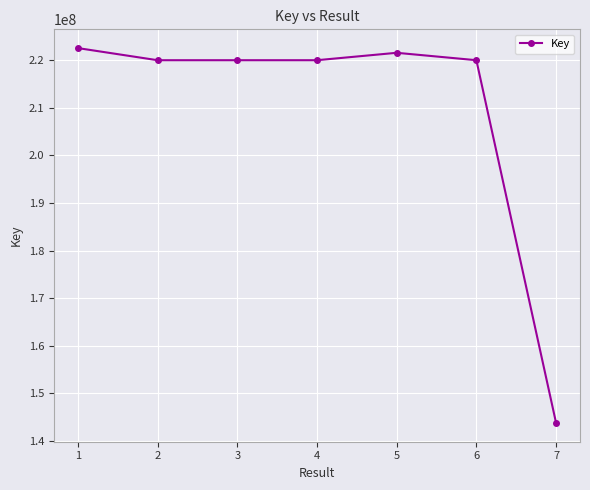

What is the value of the 2nd point from the left?

219948654